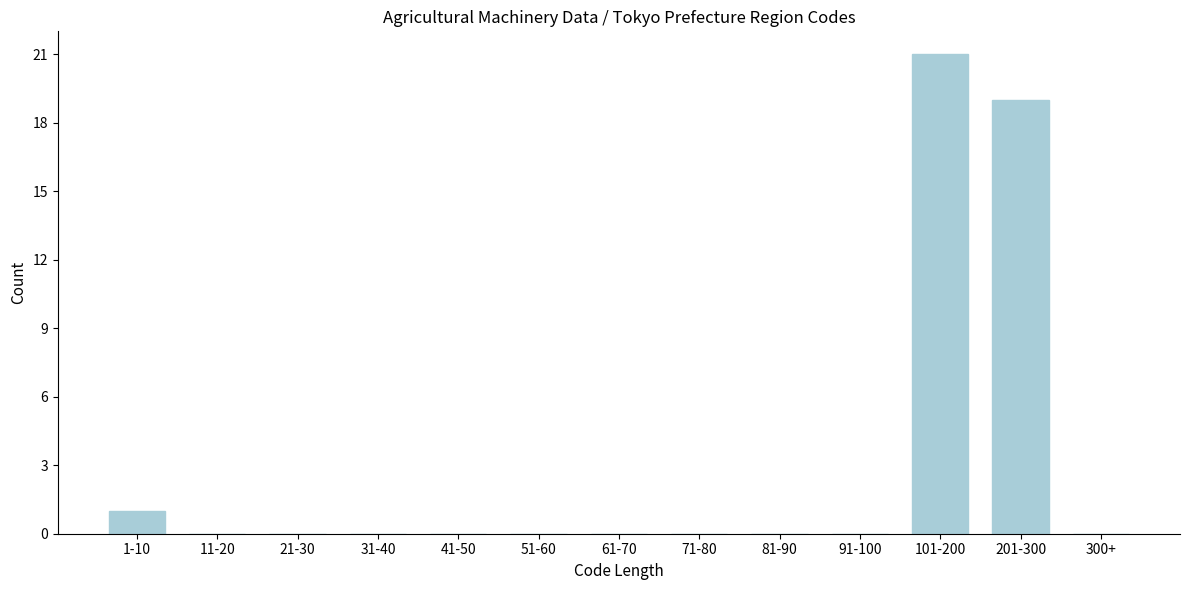

Reading left to right, transcribe all the data shown in this chart.

1-10=1	11-20=0	21-30=0	31-40=0	41-50=0	51-60=0	61-70=0	71-80=0	81-90=0	91-100=0	101-200=21	201-300=19	300+=0